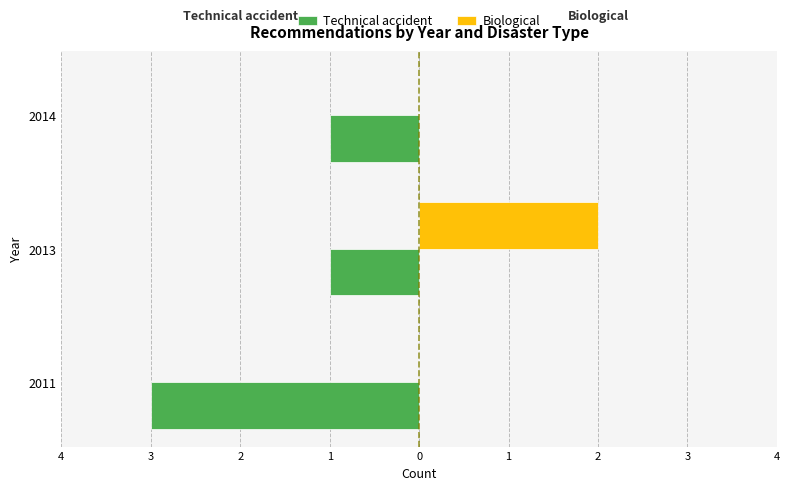

What is the difference between the maximum and minimum values in the Biological series?

2